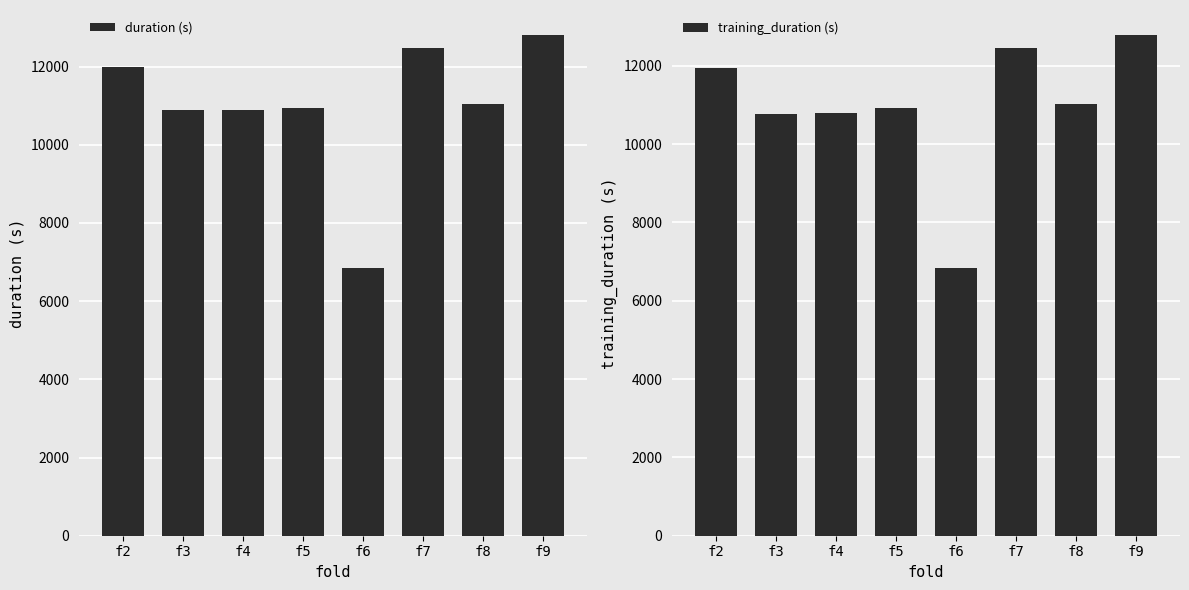

Rank the categories by duration (s) value from lowest to highest.

f6, f3, f4, f5, f8, f2, f7, f9